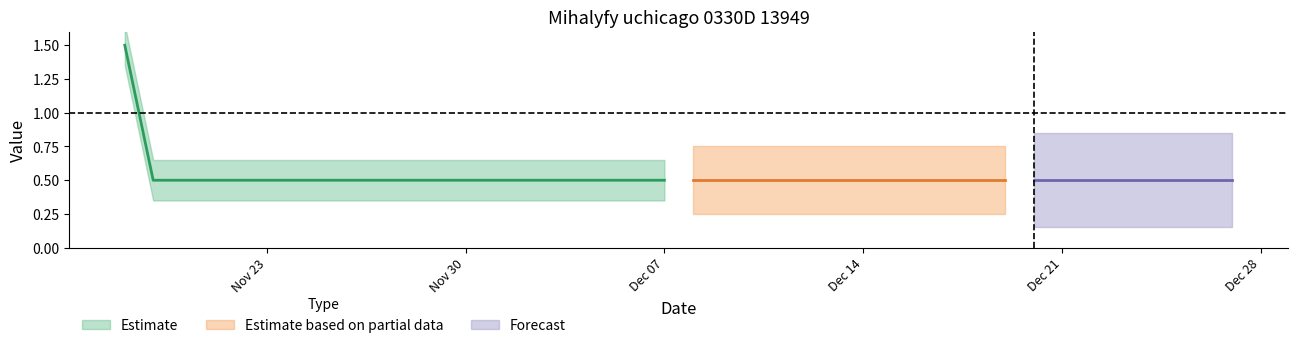

How many categories are shown in the chart?

40